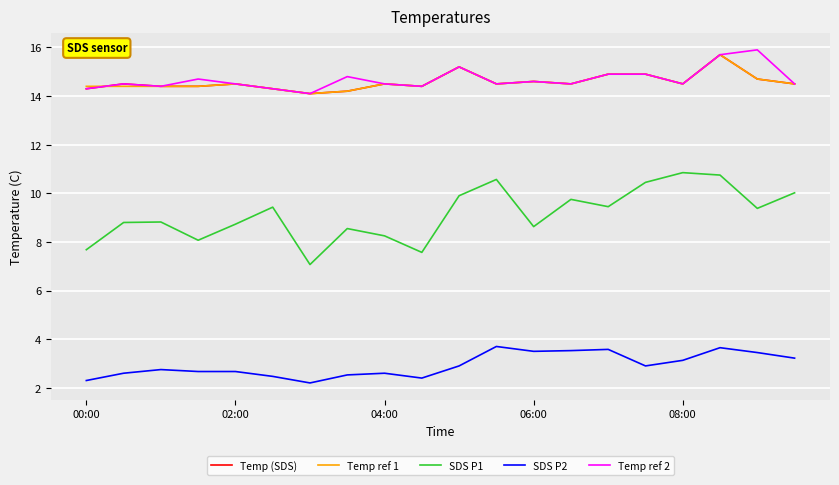

True or false: SDS P2 and SDS P1 cross at least once.

False